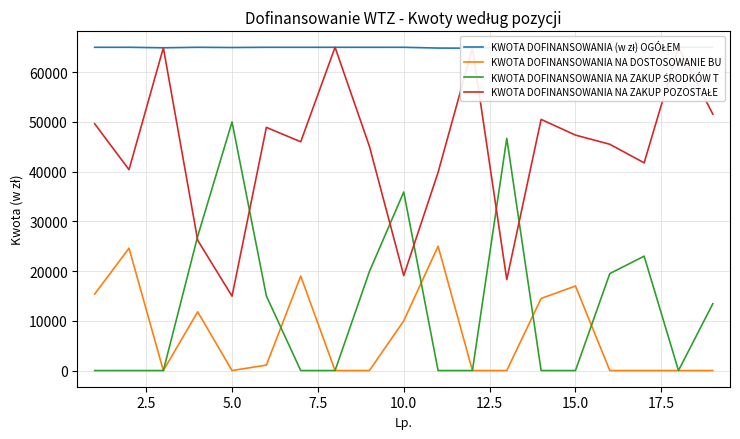

Which category has the lowest value in the KWOTA DOFINANSOWANIA NA DOSTOSOWANIE BU series?

5.0